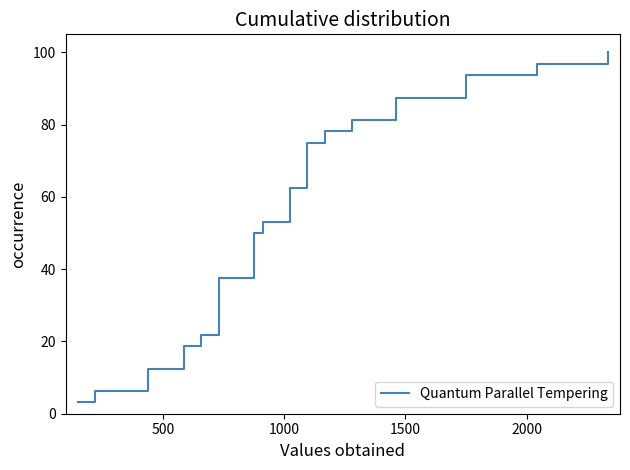

How many lines are shown in the chart?

1